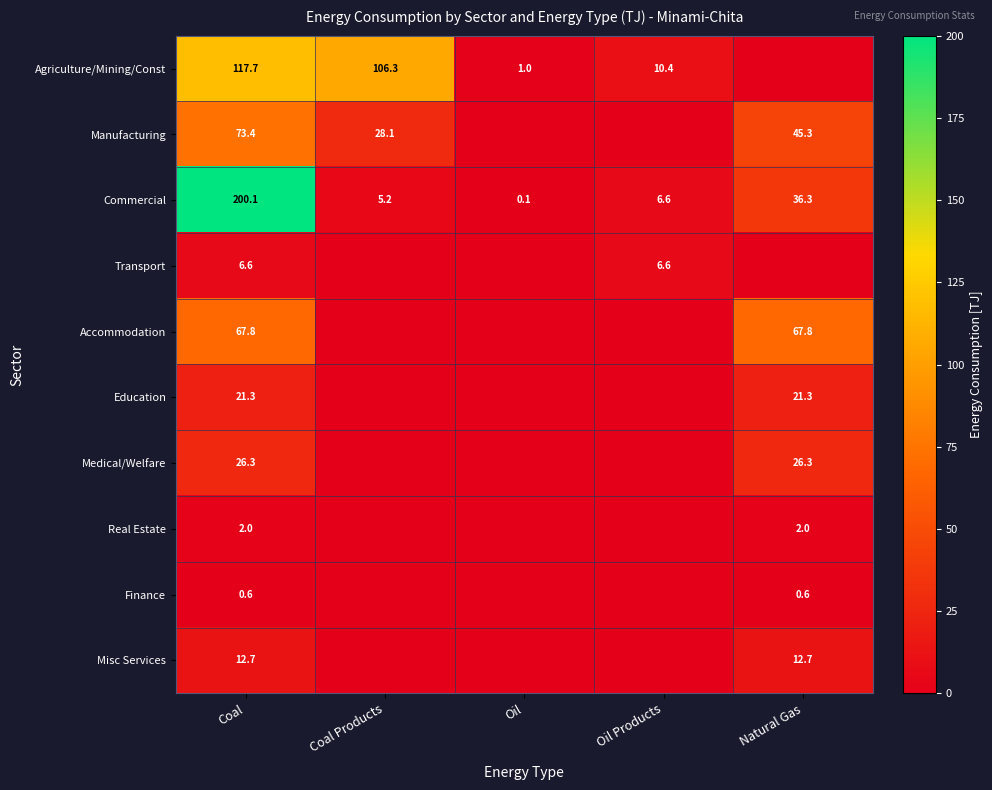

True or false: Commercial has a value of 9.6 at Natural Gas.

False